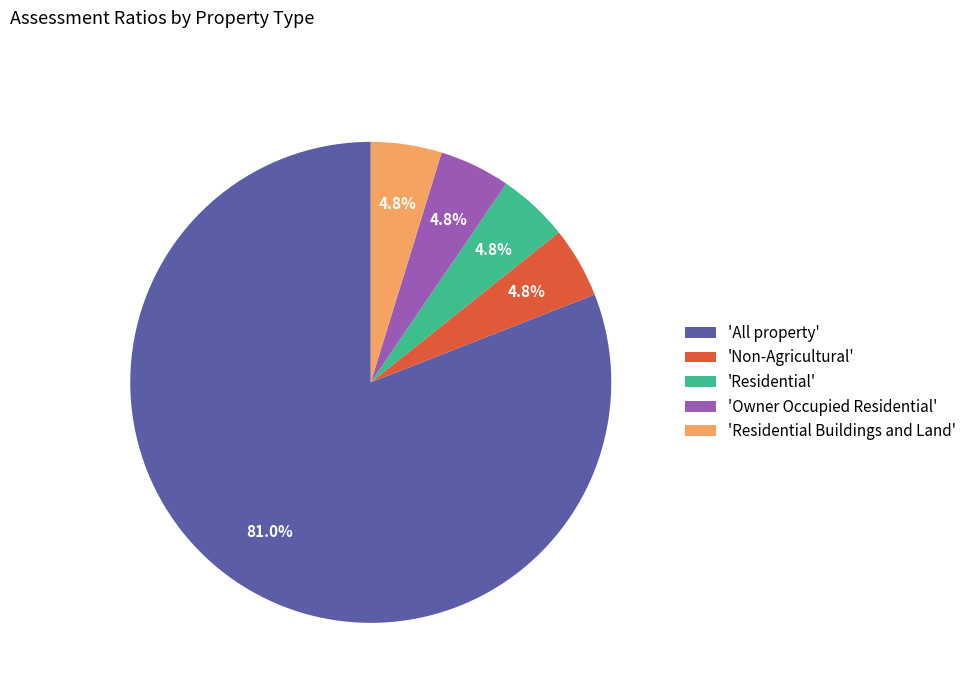

Combined, do 'Residential Buildings and Land' and 'All property' account for over 50%?

Yes